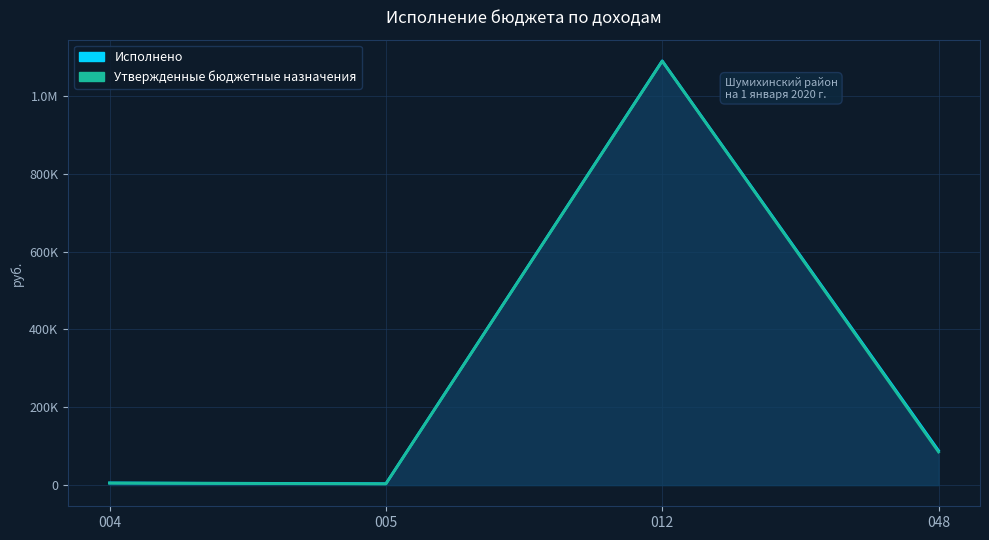

What is the smallest value displayed?

3000.0